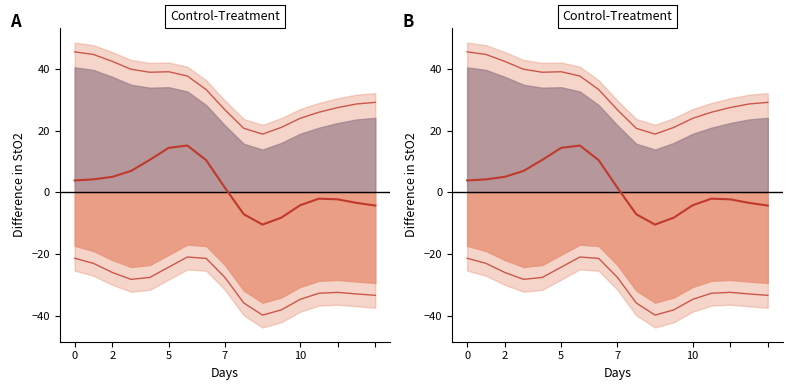

Rank the series by their maximum value, from highest to lowest.

Upper CI, Center, Lower CI